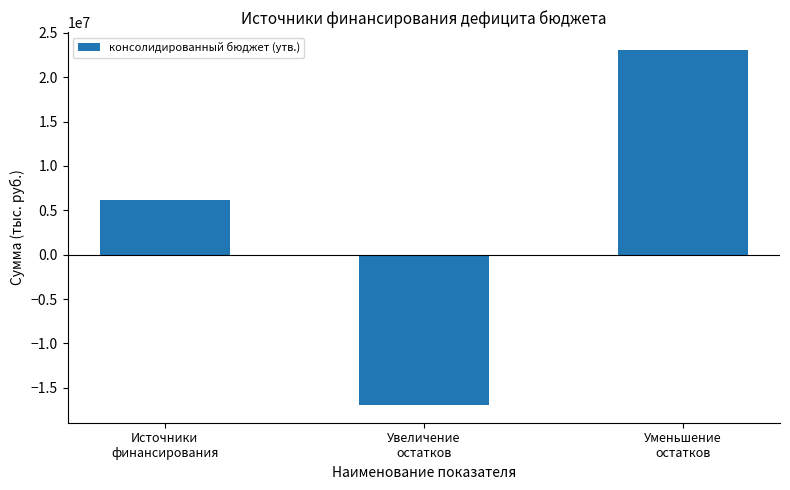

True or false: the data shows 3565706.0 at Источники
финансирования.

False